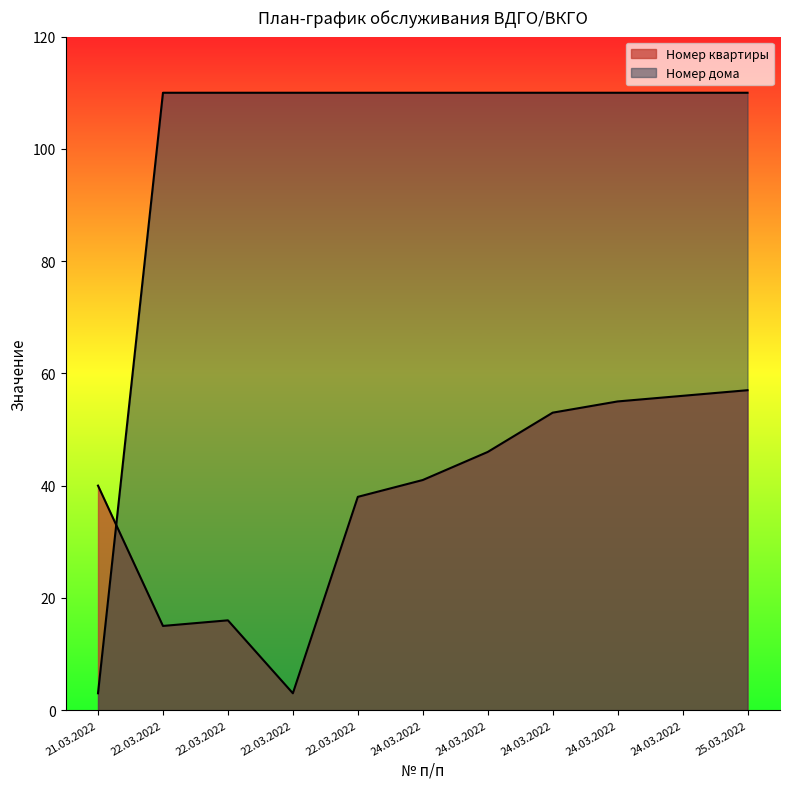

Between which two adjacent categories do Номер дома and Номер квартиры first intersect?

21.03.2022 and 22.03.2022